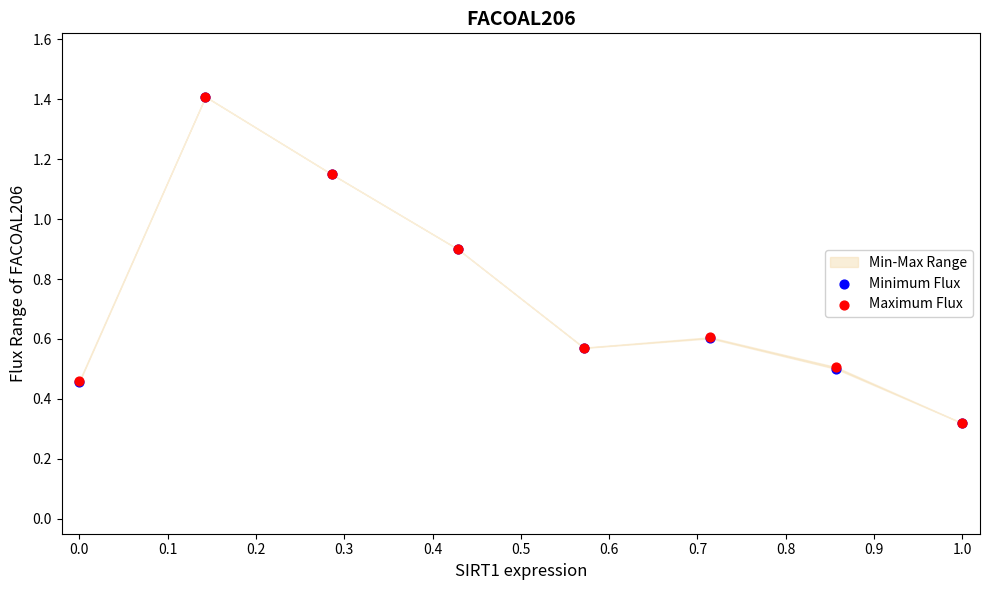

Which series has the largest Y range (max minus min)?

Minimum Flux